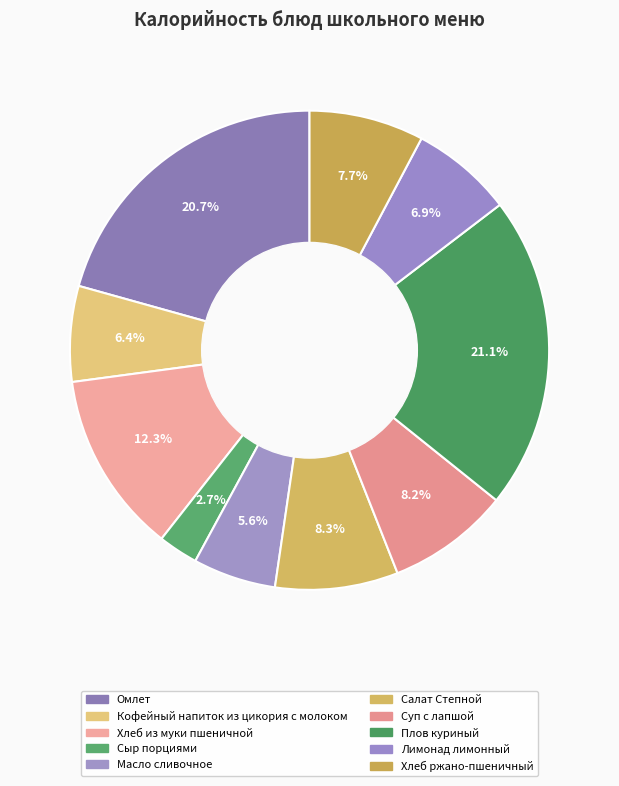

Is it true that Суп с лапшой is 8% of the pie?

True